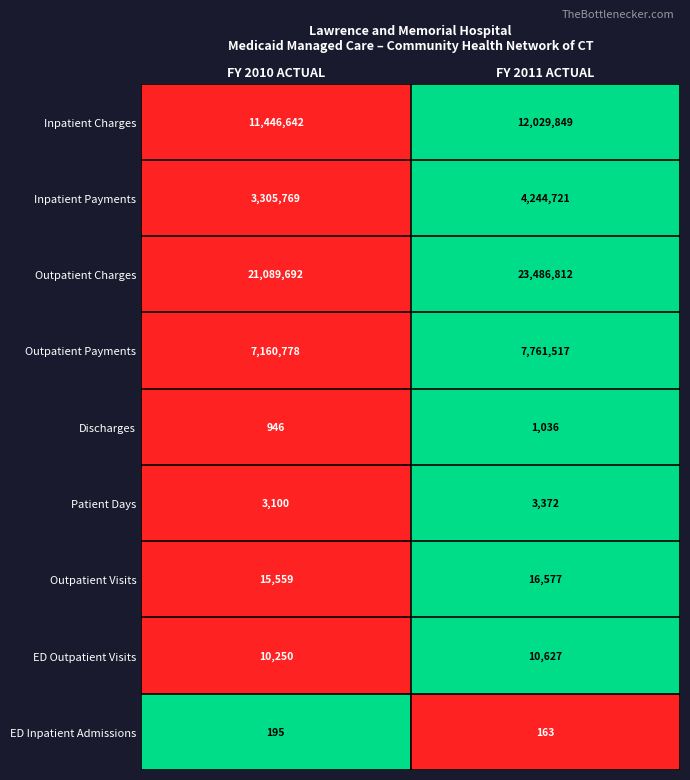

Which series has the largest total across all categories?

Outpatient Charges